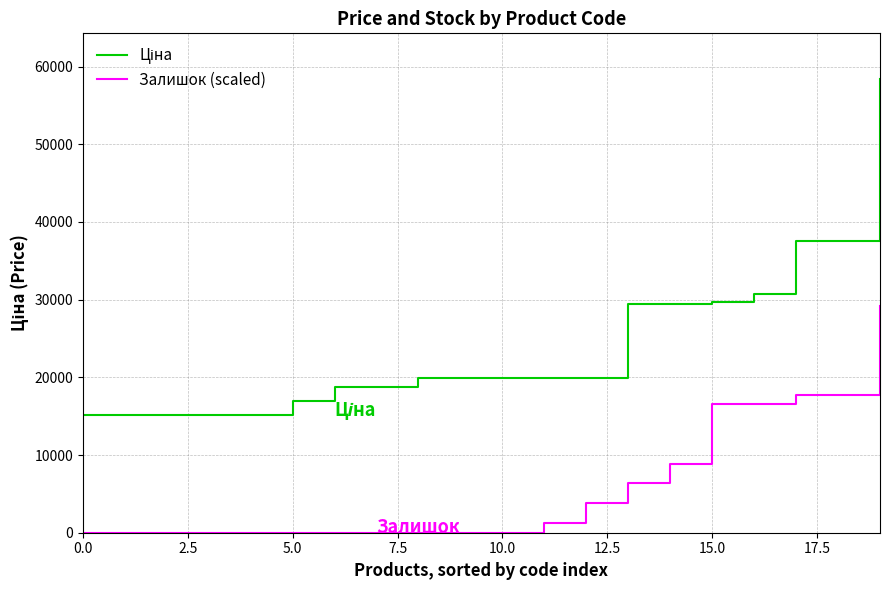

Reading left to right, extract all data points from this chart.

Ціна: 15120.0	15120.0	15120.0	15120.0	15120.0	16976.3	18796.8	18796.8	19964.2	19964.2	19964.2	19964.2	19964.2	29491.5	29491.5	29747.2	30717.1	37593.6	37593.6	58426.5
Залишок (scaled): 0.0	0.0	0.0	0.0	0.0	0.0	0.0	0.0	0.0	0.0	0.0	1270.1	3810.4	6350.7	8891.0	16511.8	16511.8	17782.0	17782.0	29213.3